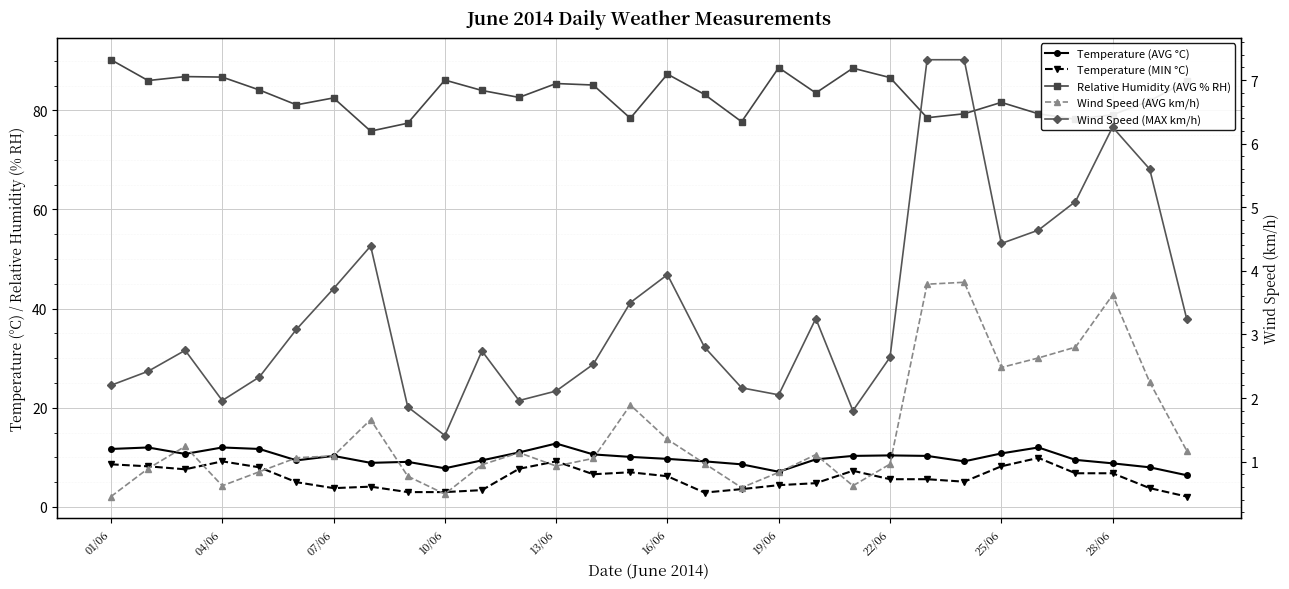

Between 14 and 22/06, which is larger?

14